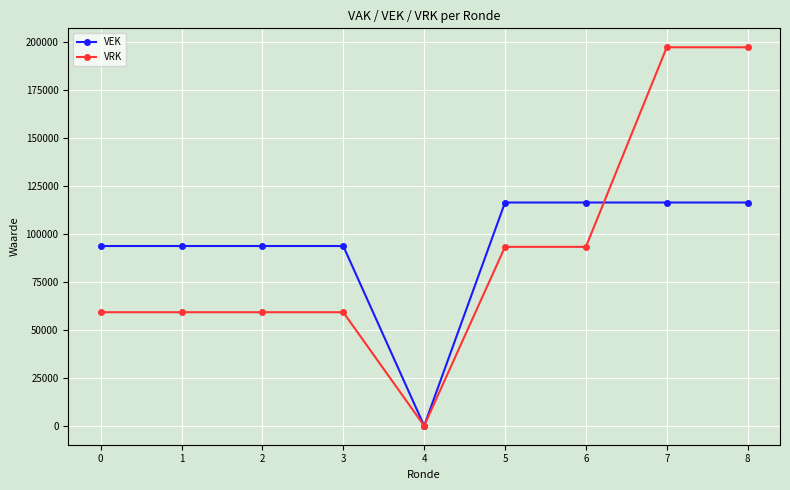

Reading left to right, extract all data points from this chart.

VEK: 93700	93700	93700	93700	0	116370	116370	116370	116370
VRK: 59190	59190	59190	59190	0	93260	93260	197282	197282